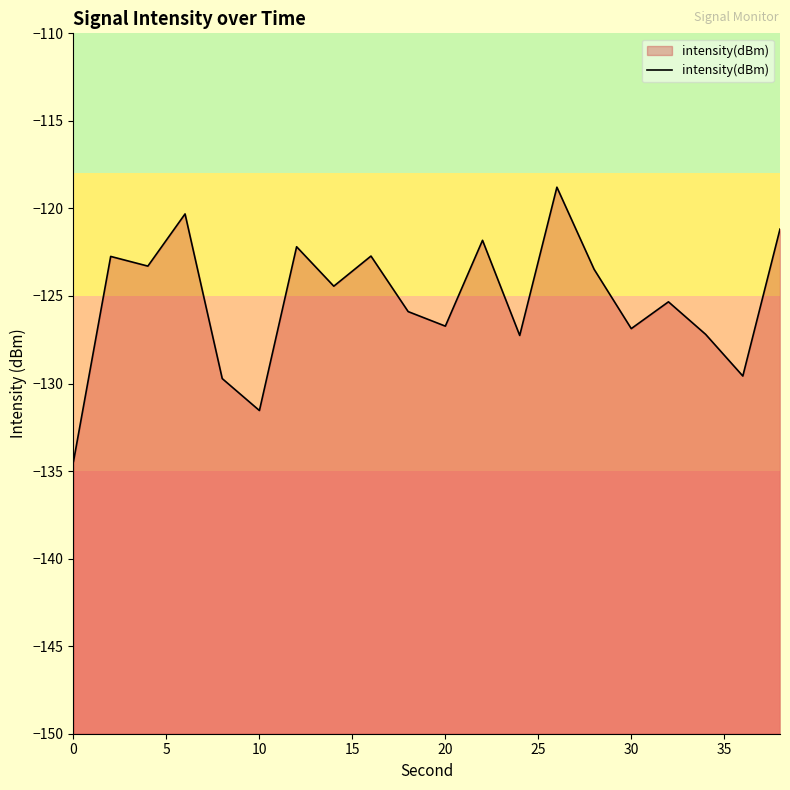

What is the minimum value shown in the chart?

-134.4